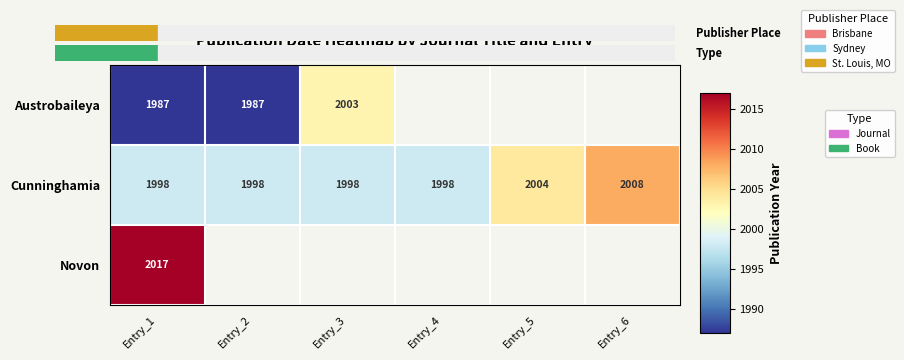

What is the approximate value of Cunninghamia at Entry_3?

1998.0